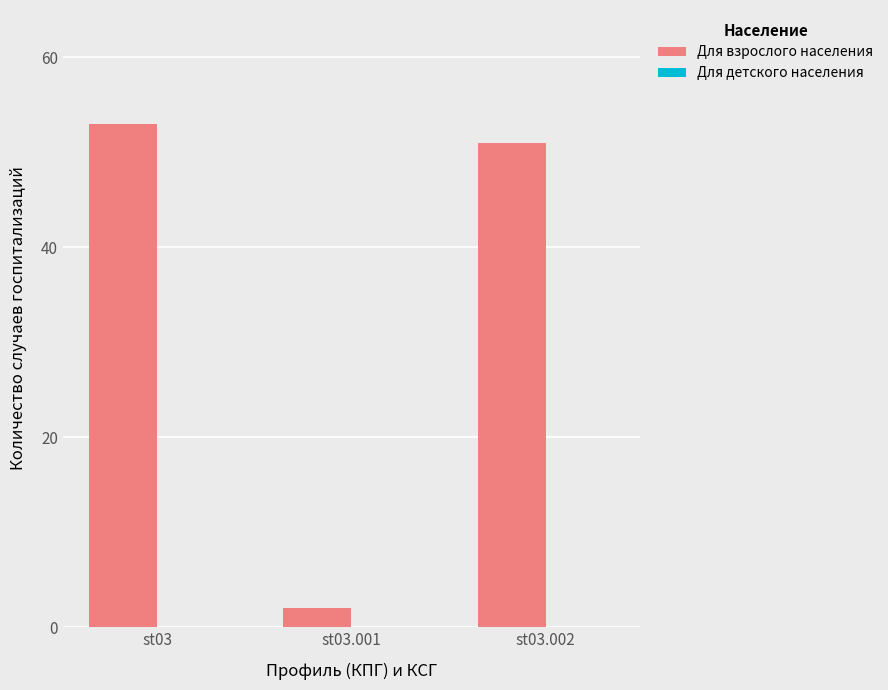

List the labels in order of value, smallest first.

st03.001, st03.002, st03